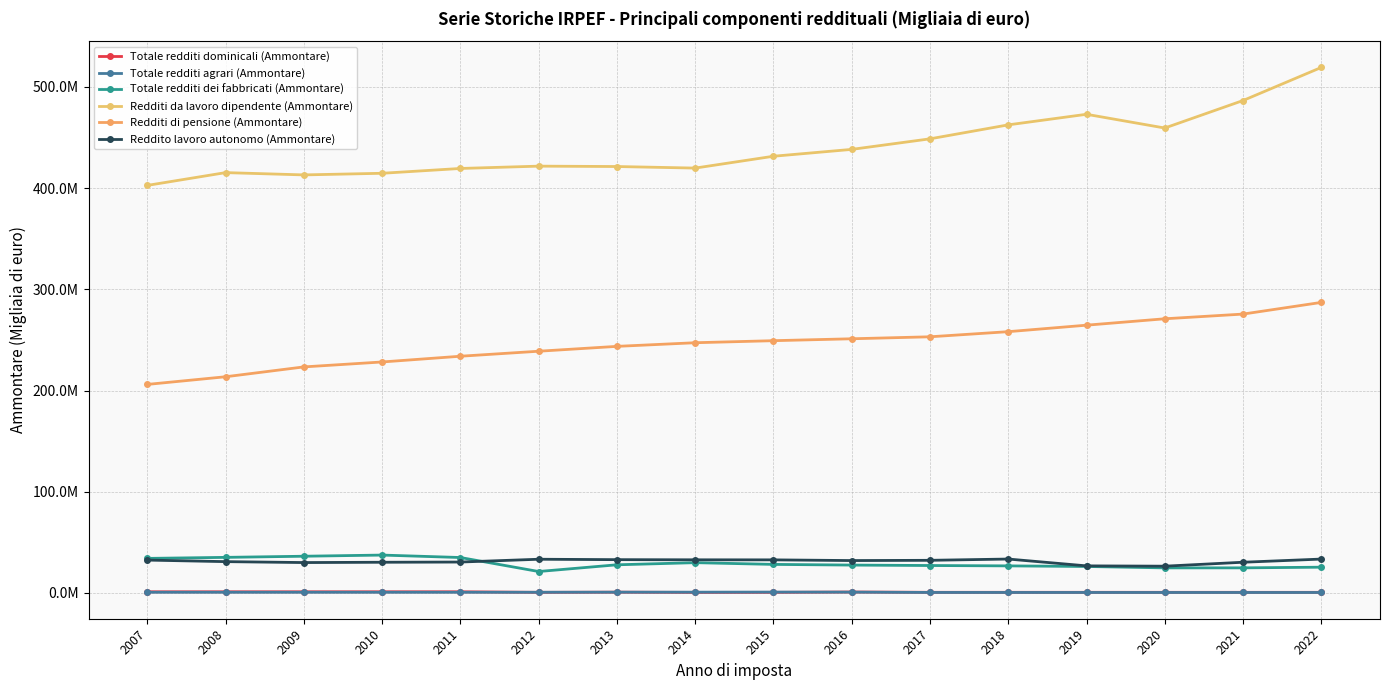

True or false: Totale redditi agrari (Ammontare) and Redditi di pensione (Ammontare) intersect in this chart.

False